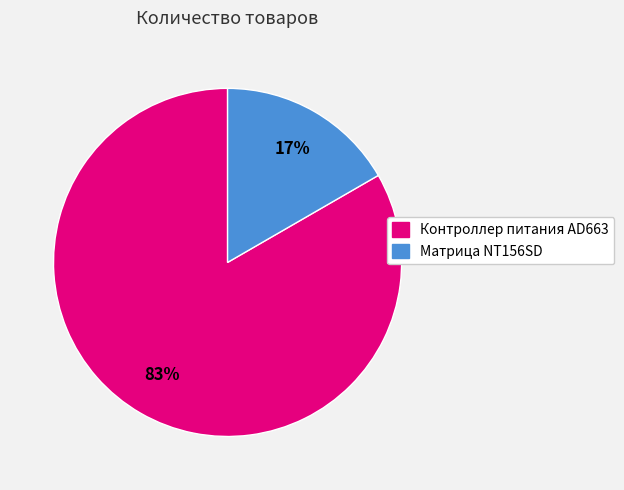

Is the sum of Матрица NT156SD and Контроллер питания AD663 greater than half?

Yes